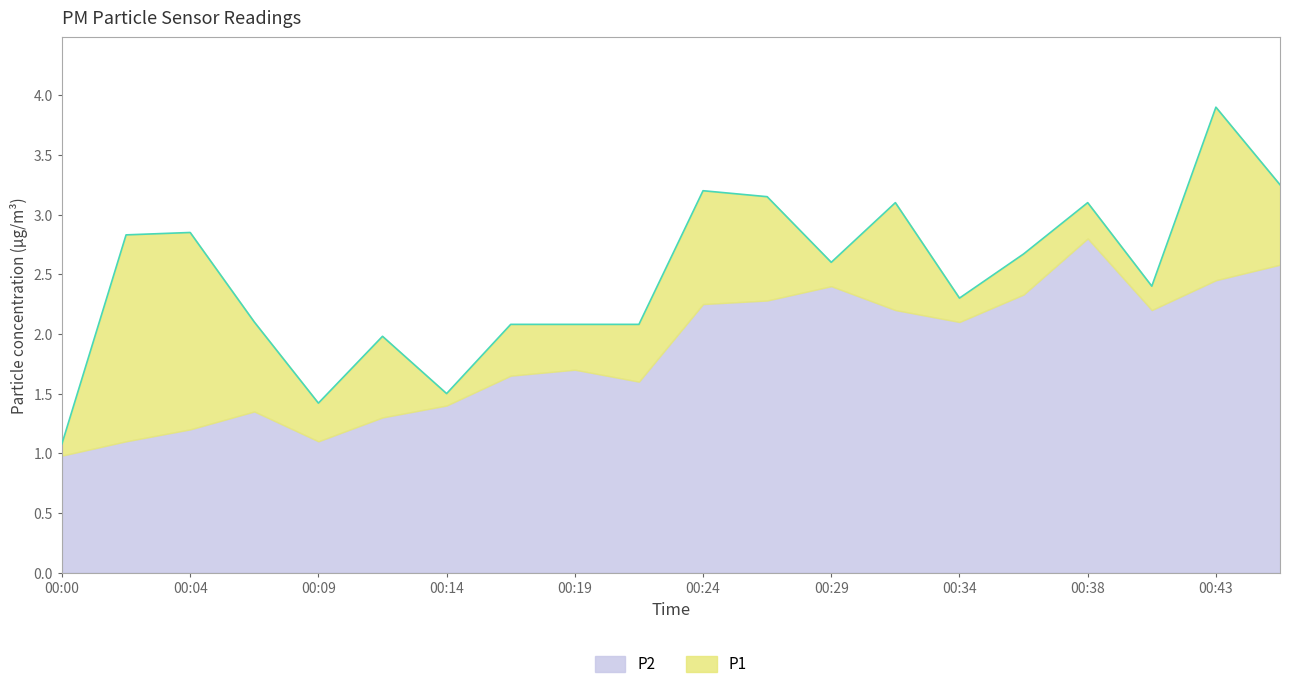

Reading left to right, extract all data points from this chart.

1.1	2.8	2.9	2.1	1.4	2.0	1.5	2.1	2.1	2.1	3.2	3.1	2.6	3.1	2.3	2.7	3.1	2.4	3.9	3.2